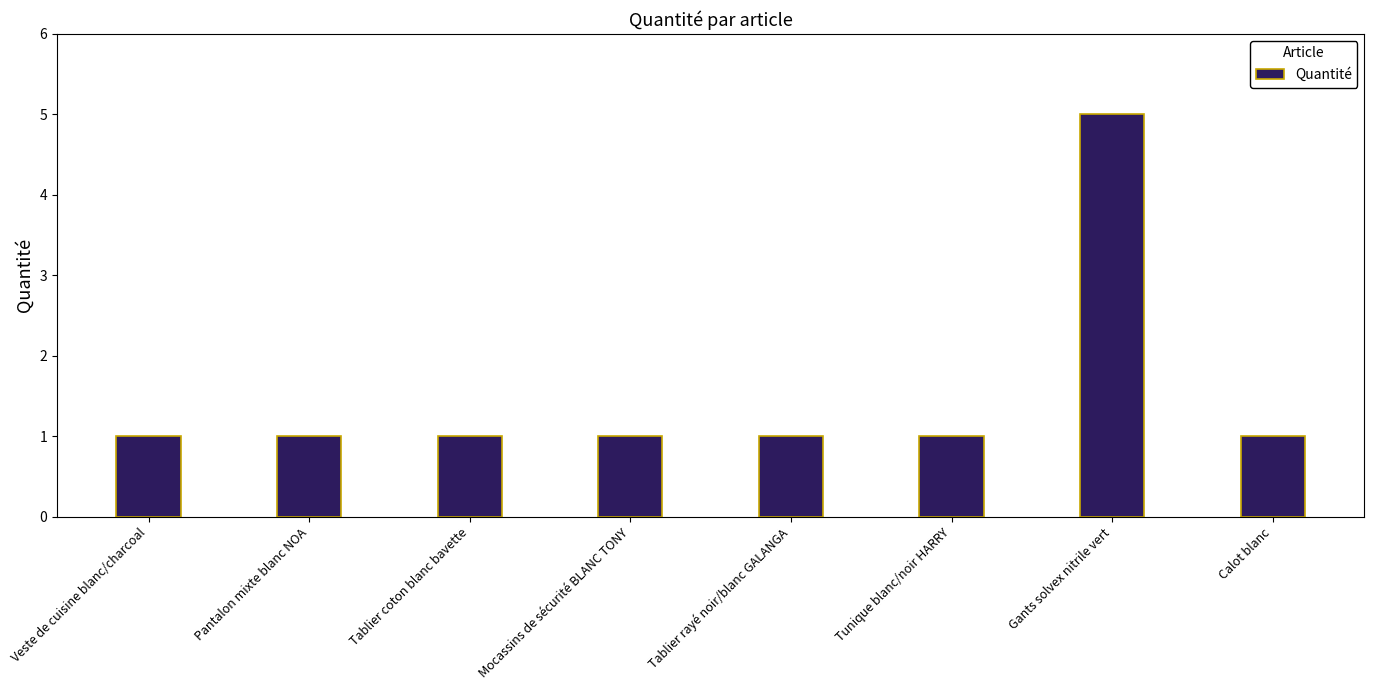

Count the values in the range 1 to 2.

7